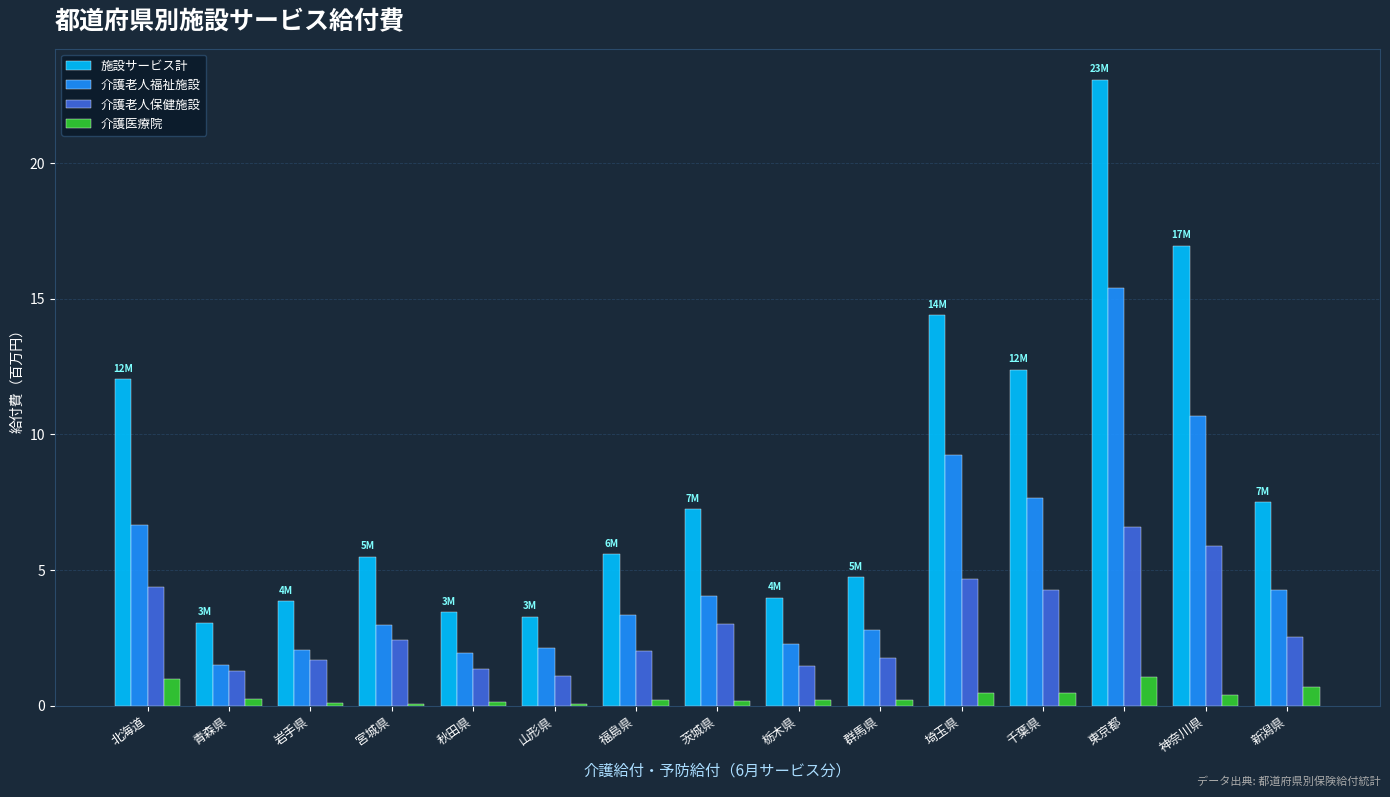

At which label is 介護老人福祉施設 closest to 8?

千葉県